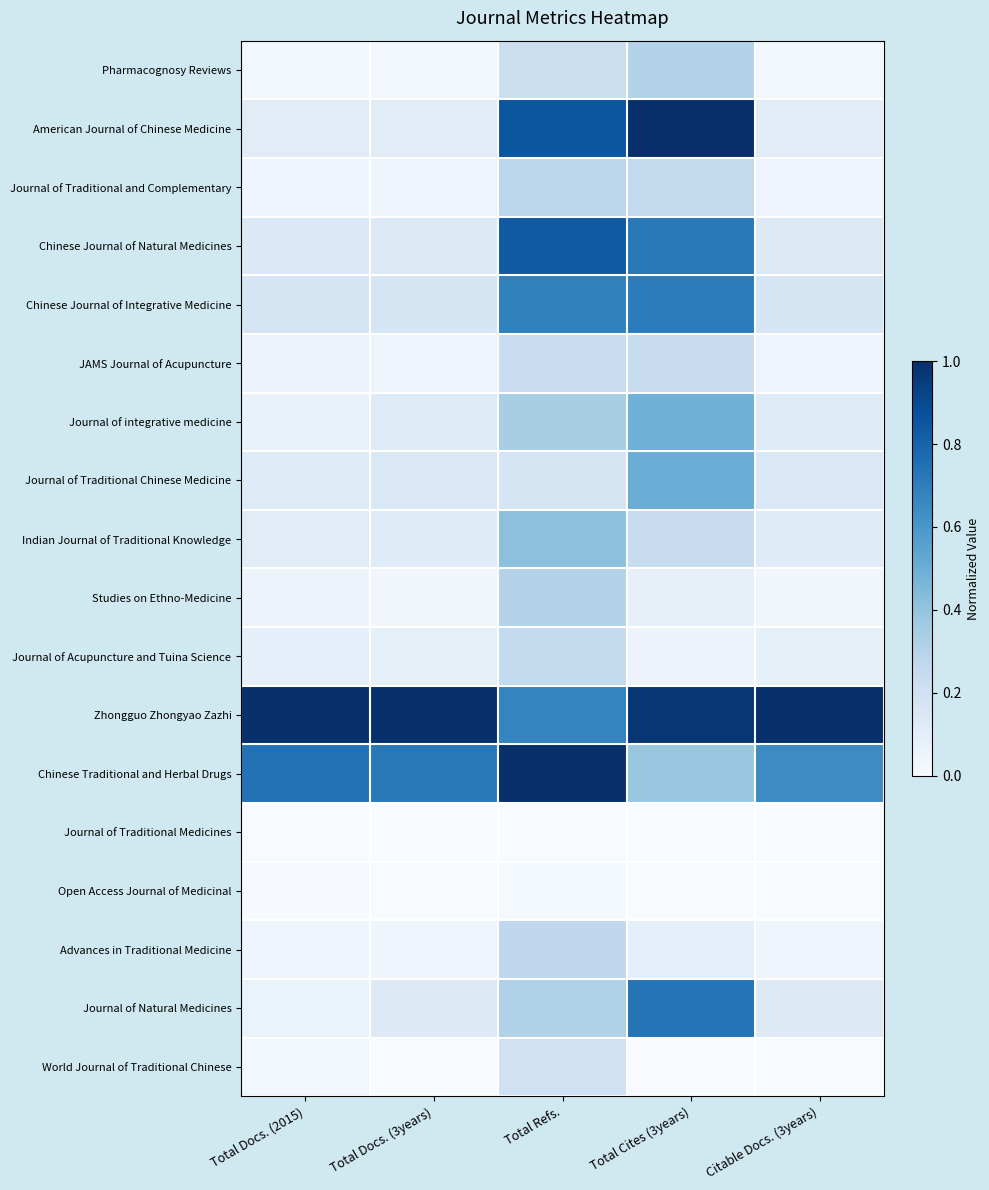

Which series has the widest spread of values?

American Journal of Chinese Medicine